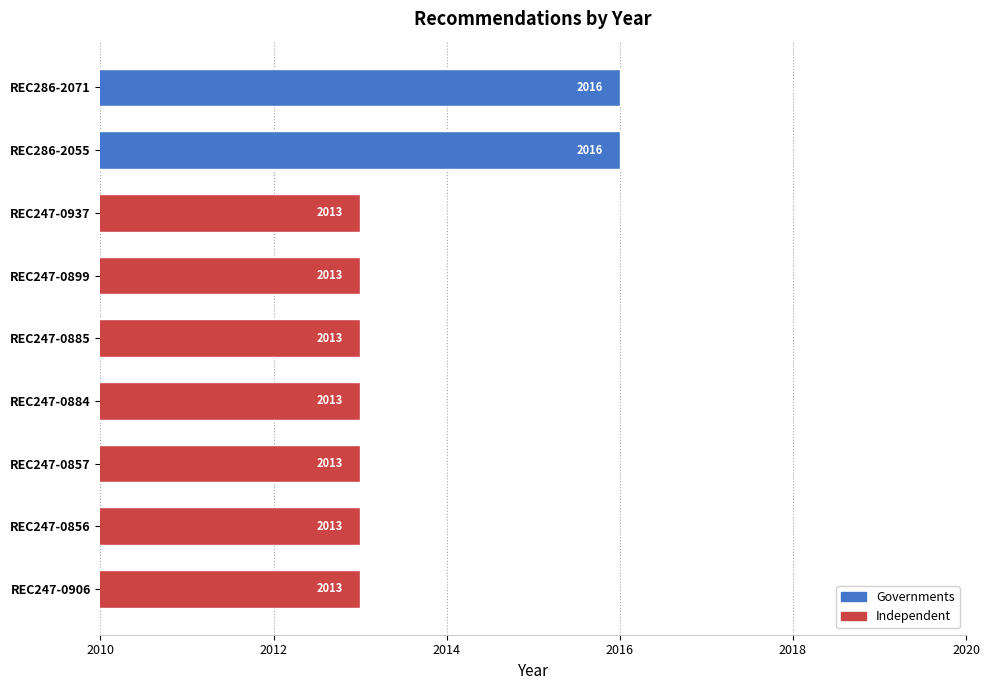

Are the bars horizontal?

Yes